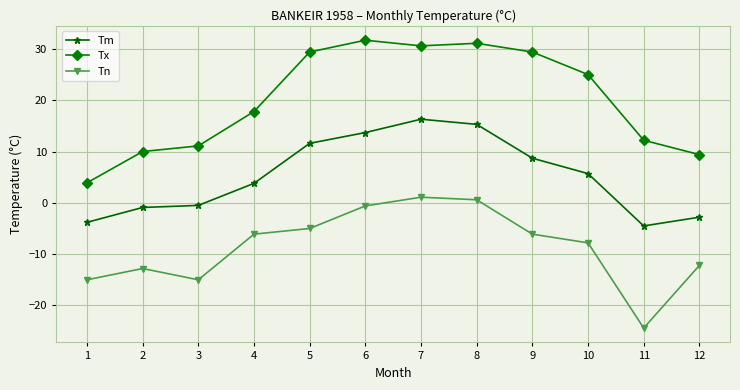

What is the total value across all series at 5?

36.0